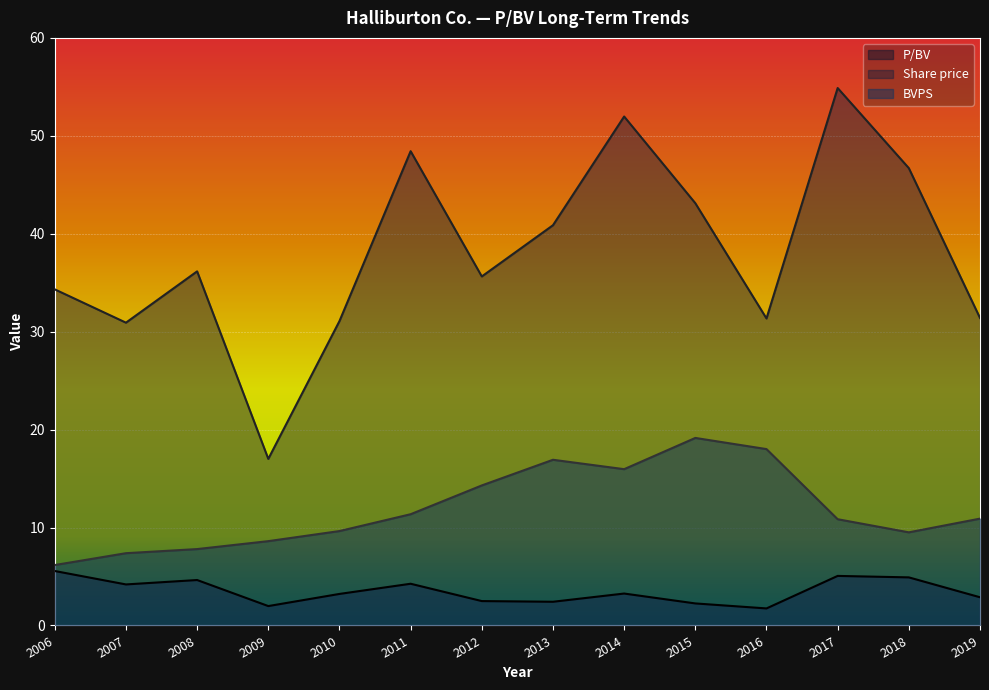

What value does the BVPS series have at 2019?

10.9